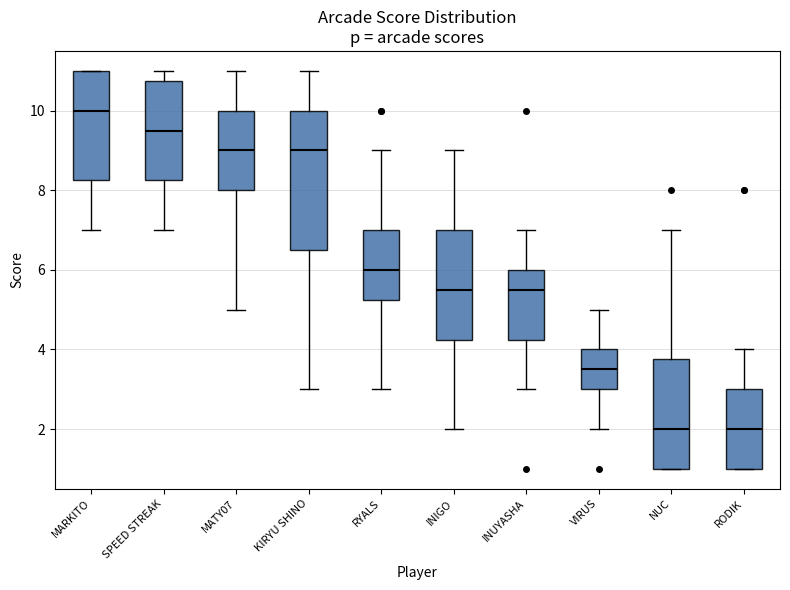

Reading left to right, transcribe this box plot: for each box, give where its median line is, the range the box spans, and where its two whiskers end, as read against the y-axis. The values are not printed on the chart, so give them approximately, as read against the axis.

MARKITO: median 10.0, box 8.2 to 11.0, whiskers 7.0 to 11.0
SPEED STREAK: median 9.6, box 8.2 to 10.8, whiskers 7.0 to 11.0
MATY07: median 9.0, box 8.0 to 10.0, whiskers 5.0 to 11.0
KIRYU SHINO: median 9.0, box 6.6 to 10.0, whiskers 3.0 to 11.0
RYALS: median 6.0, box 5.2 to 7.0, whiskers 3.0 to 9.0
INIGO: median 5.6, box 4.2 to 7.0, whiskers 2.0 to 9.0
INUYASHA: median 5.6, box 4.2 to 6.0, whiskers 3.0 to 7.0
VIRUS: median 3.6, box 3.0 to 4.0, whiskers 2.0 to 5.0
NUC: median 2.0, box 1.0 to 3.8, whiskers 1.0 to 7.0
RODIK: median 2.0, box 1.0 to 3.0, whiskers 1.0 to 4.0